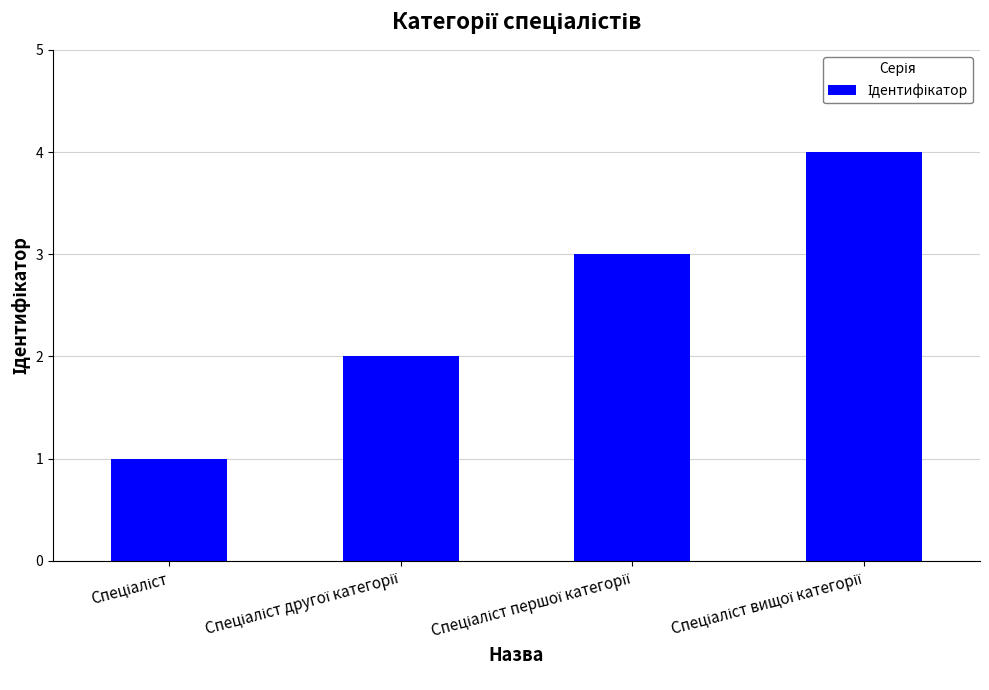

What is the sum of all values?

10